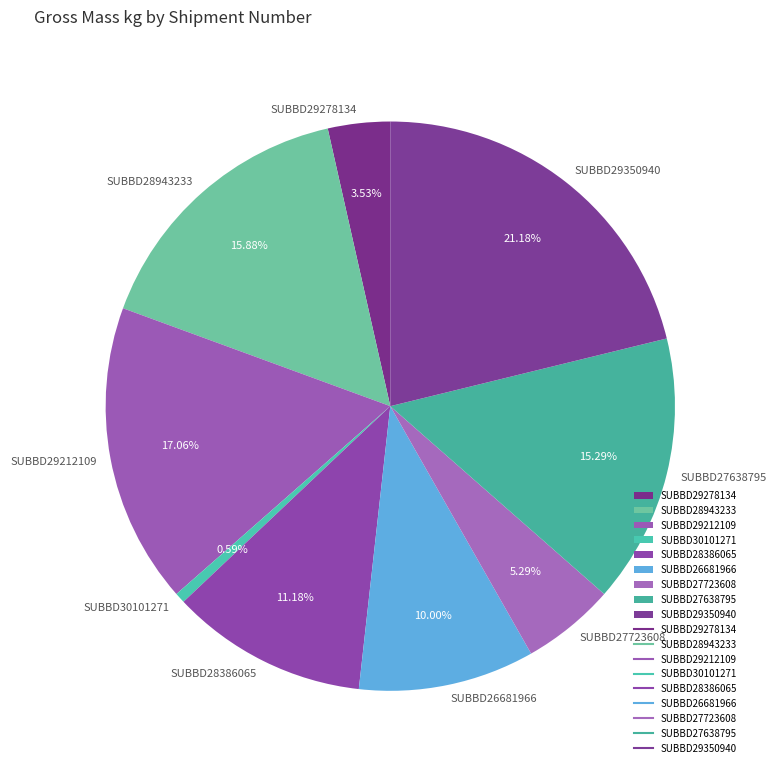

The SUBBD29350940 slice represents 21% of the pie. True or false?

True